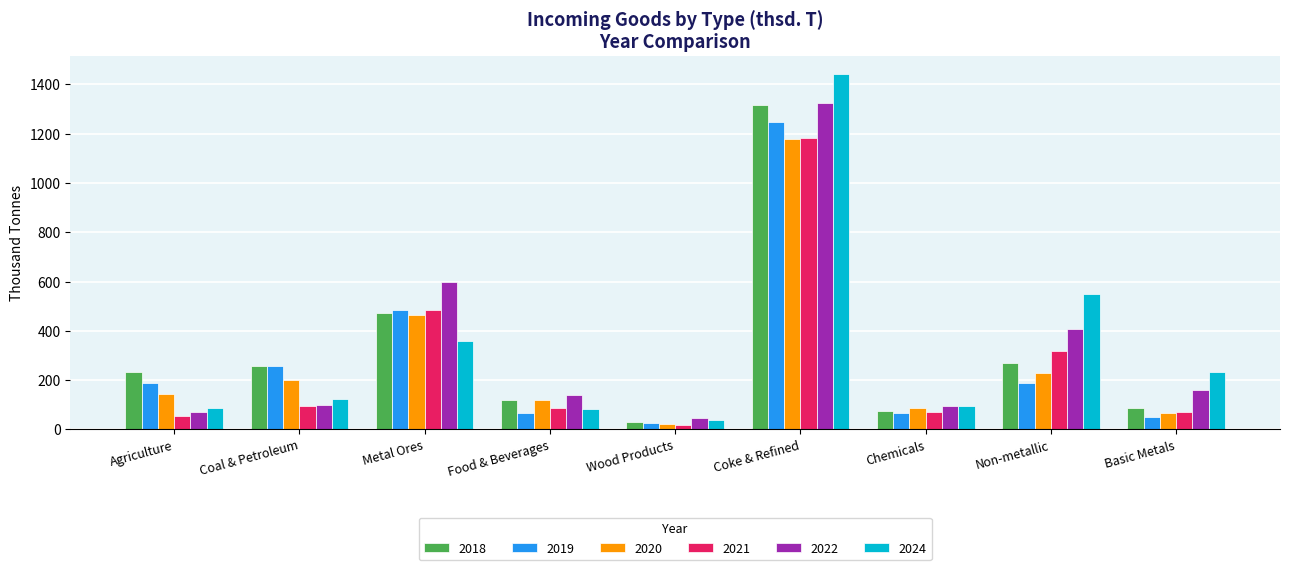

Is the value of 2022 at Agriculture greater than the value of 2020 at Food & Beverages?

No